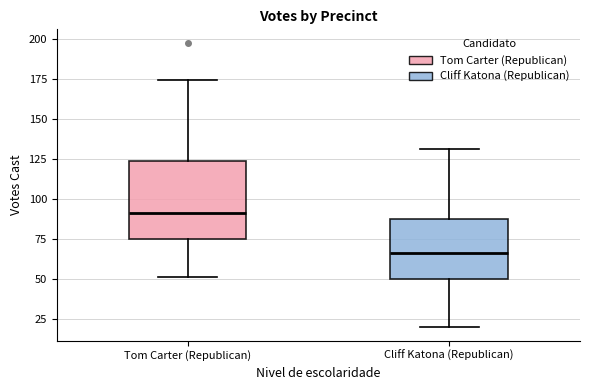

Where is the upper edge of the box for Tom Carter (Republican) on the y-axis? The values are not printed on the chart, so give them approximately, as read against the axis.

125